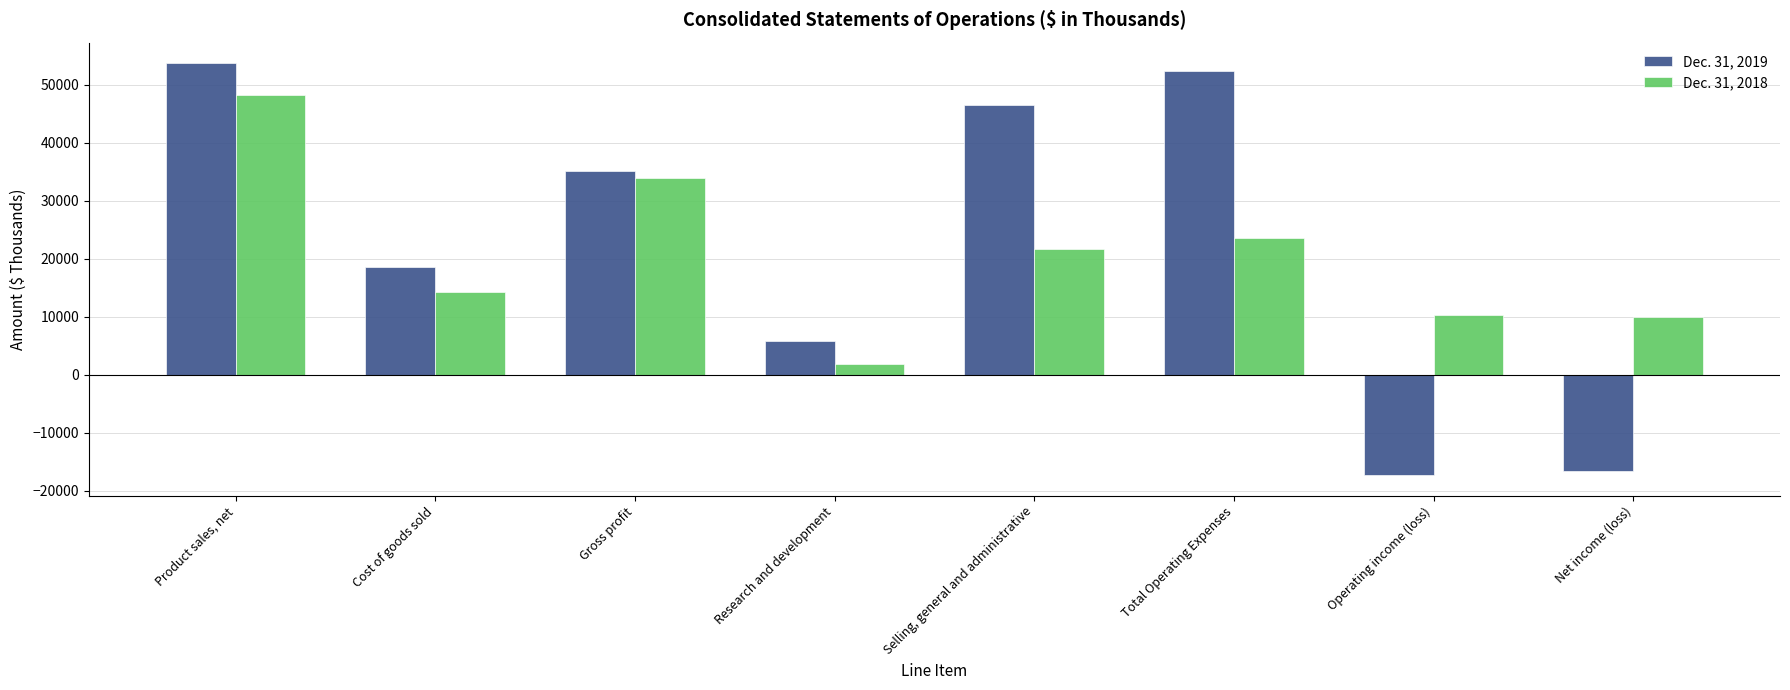

List the series in order of their overall mean, lowest first.

Dec. 31, 2018, Dec. 31, 2019